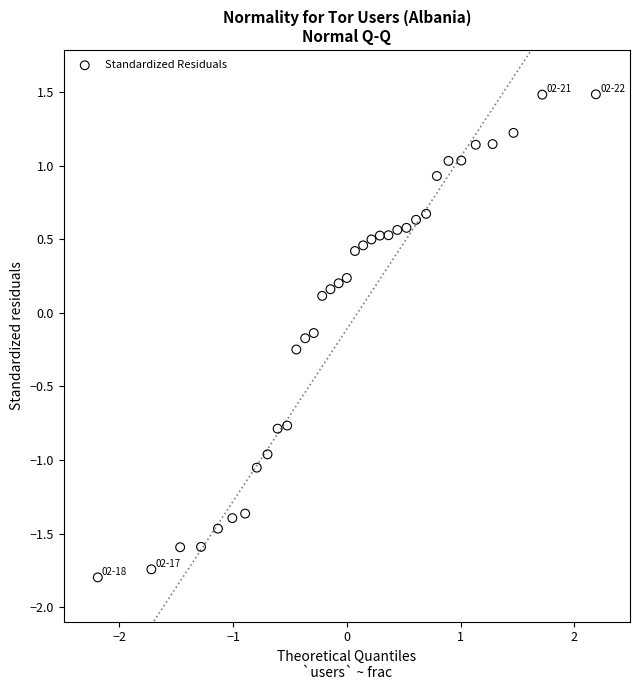

What is the range of Y values (max minus min)?

3.3